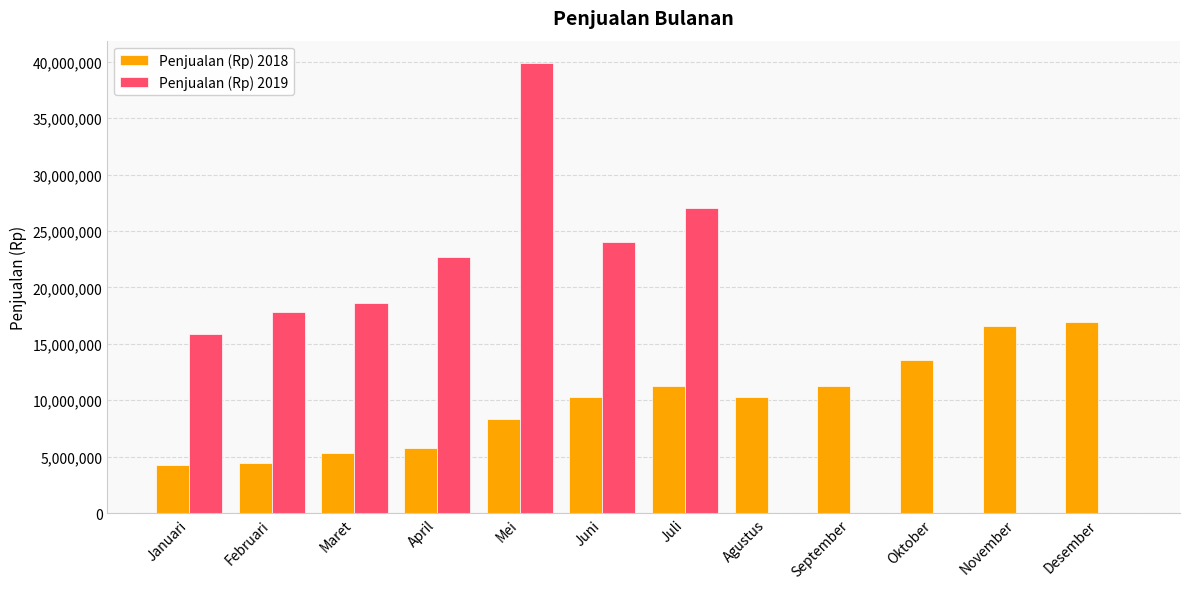

How many series are shown in this chart?

2